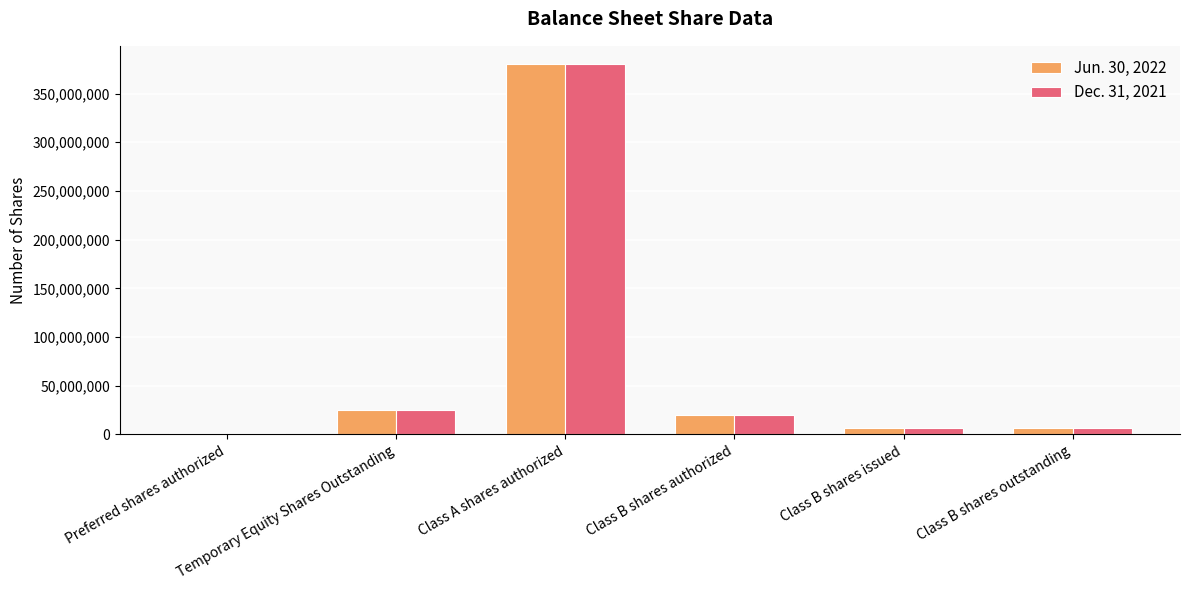

What is the average value of the Jun. 30, 2022 series?

73083333